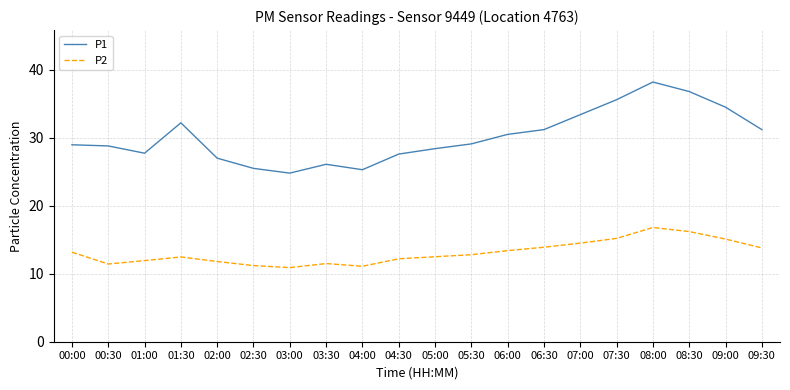

How many interior local valleys does the P1 series have?

3